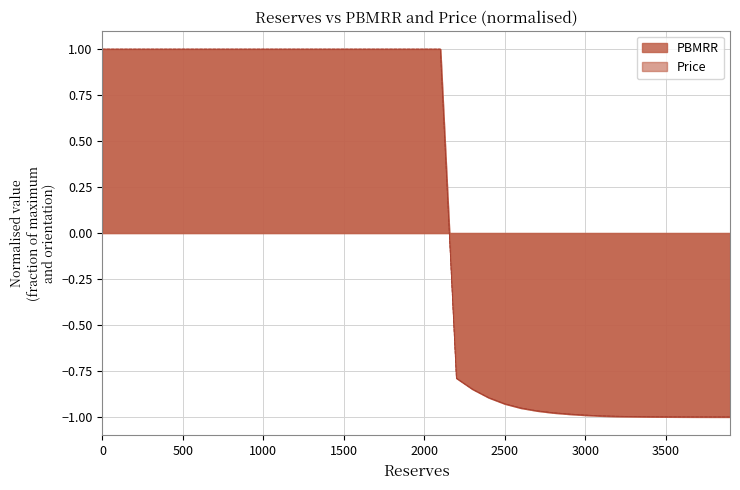

Between 300 and 3100, which series saw the biggest shift?

PBMRR